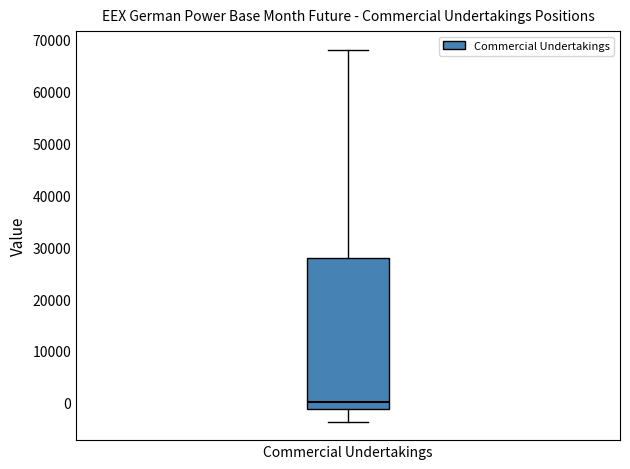

Where is the upper edge of the box for Commercial Undertakings on the y-axis? The values are not printed on the chart, so give them approximately, as read against the axis.

28000